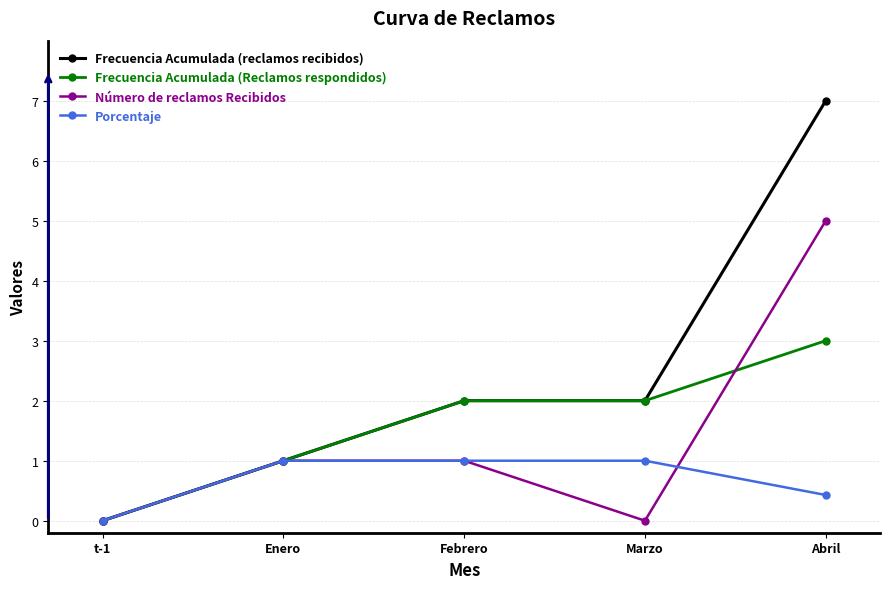

At which label does Frecuencia Acumulada (Reclamos respondidos) reach its minimum?

t-1